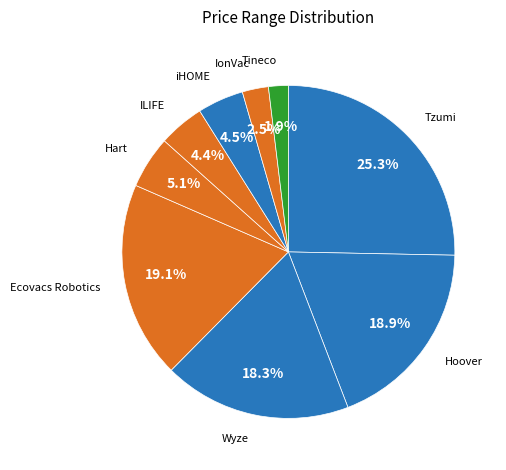

Is there a majority slice in this chart?

No